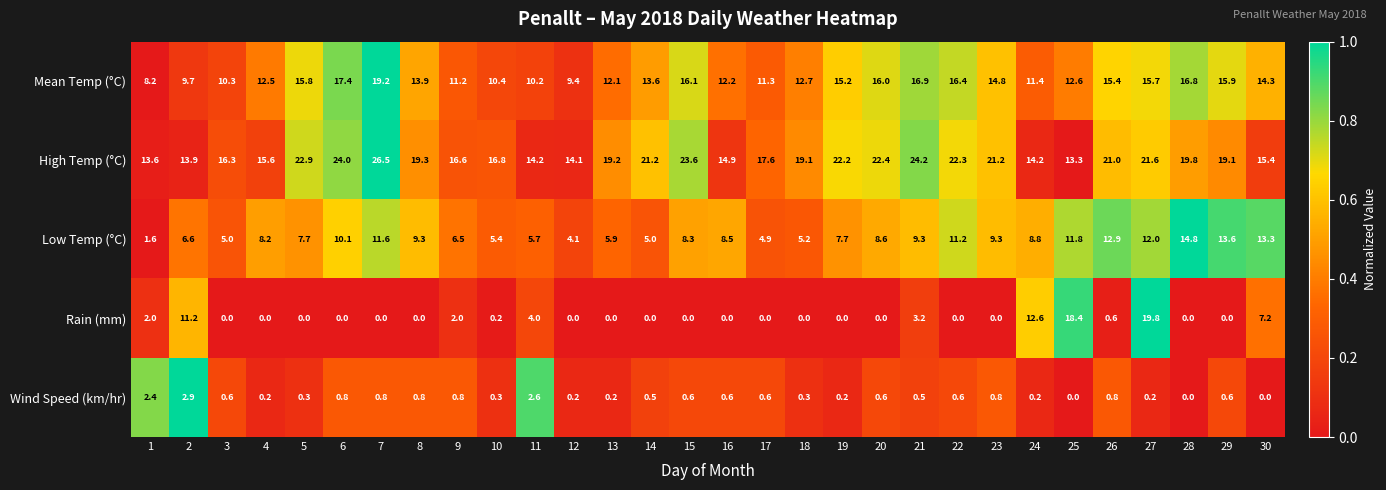

Which label corresponds to the largest value in the chart?

7